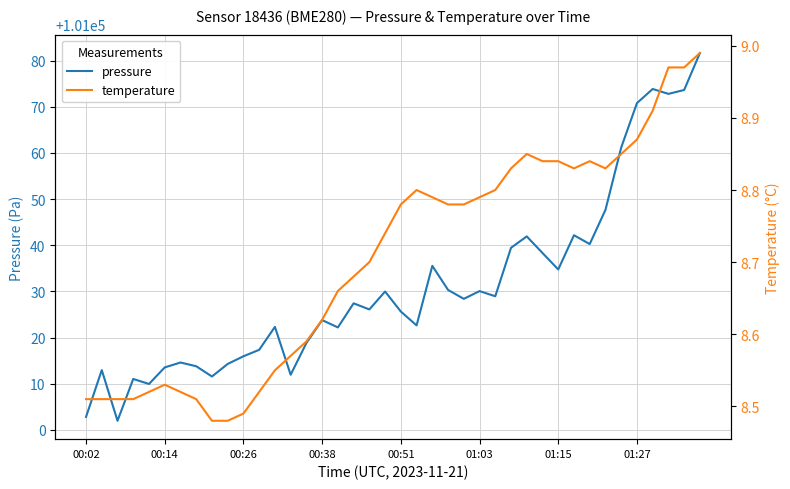

Which series has the largest total across all categories?

pressure